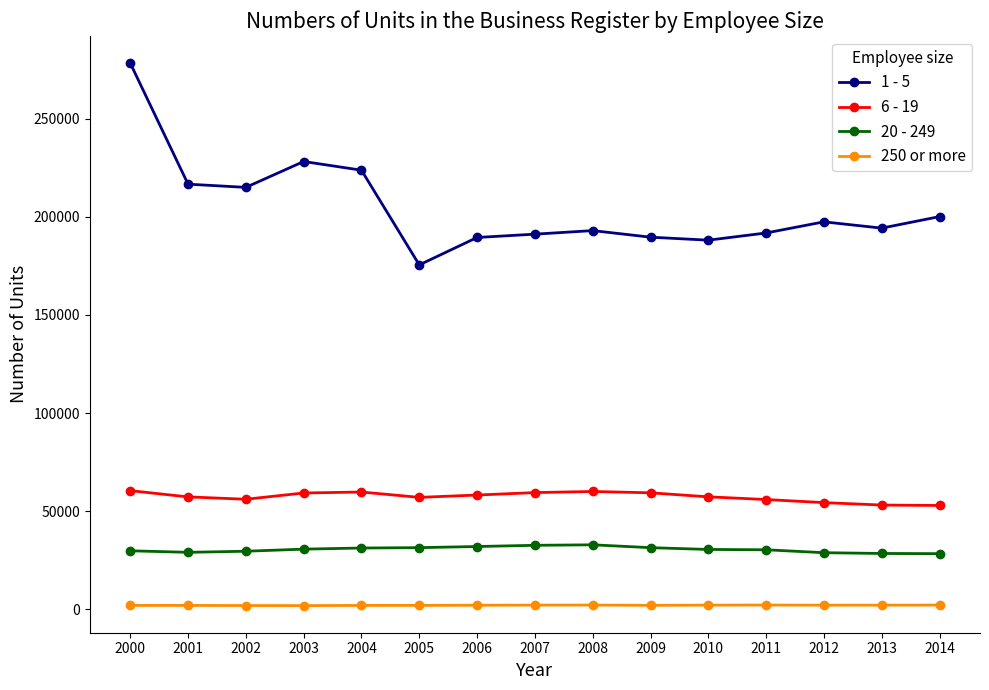

How many data points in 250 or more are less than 2109?

7